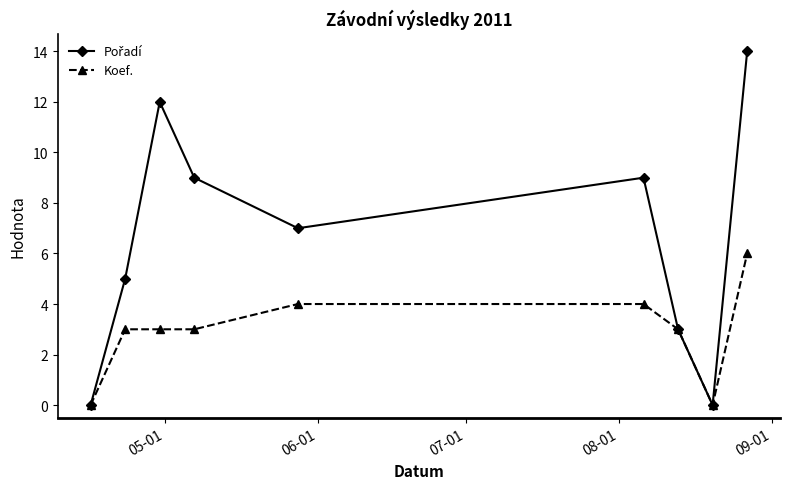

At how many categories does at least one series exceed 8?

4